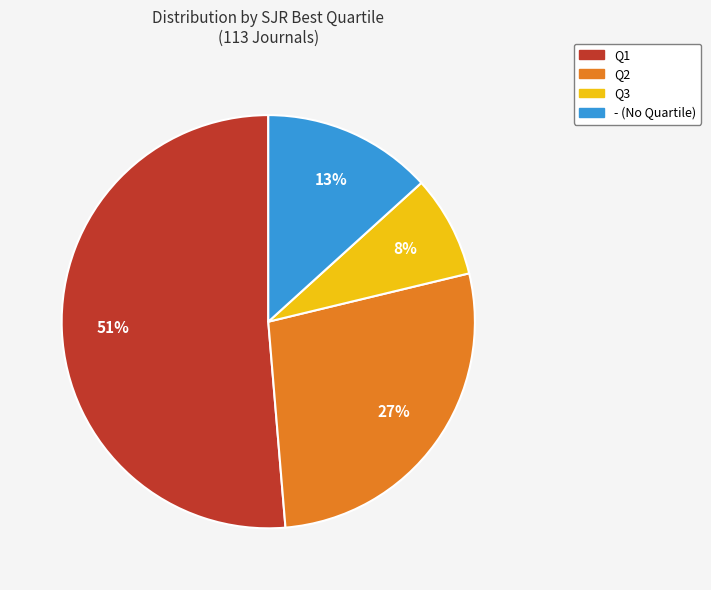

What is the largest slice in the pie chart?

Q1